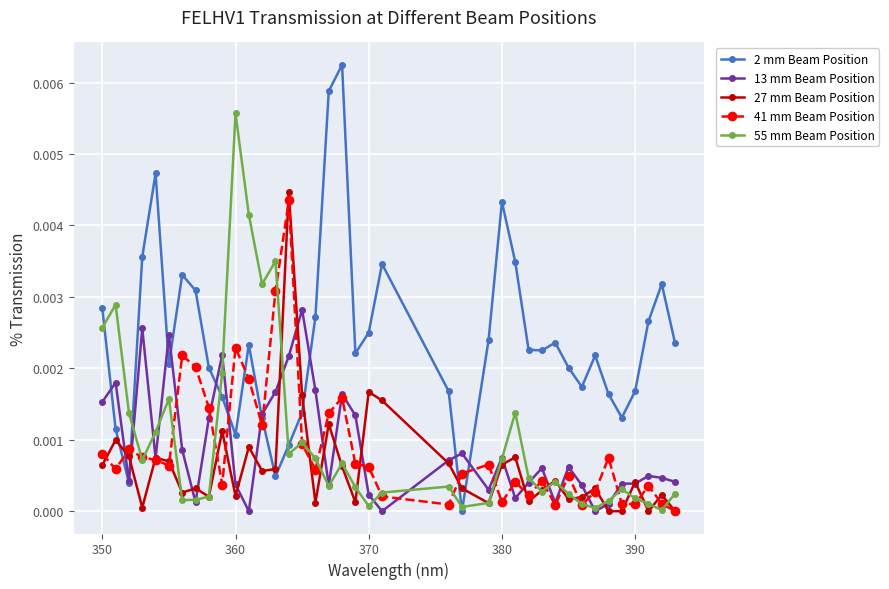

True or false: 2 mm Beam Position and 41 mm Beam Position cross at least once.

True